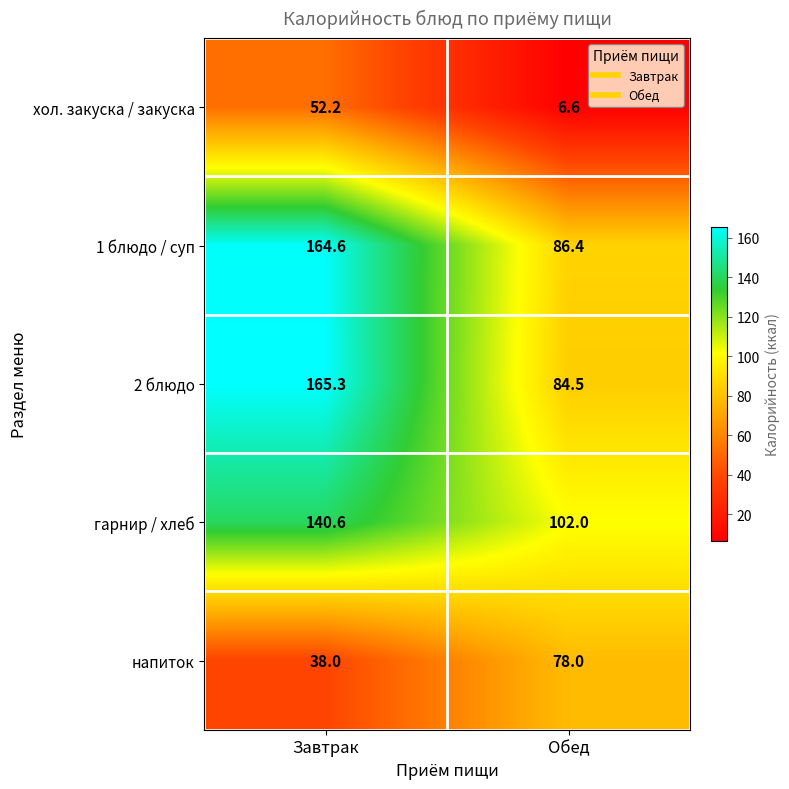

List the series in order of their peak value, highest first.

2 блюдо, 1 блюдо / суп, гарнир / хлеб, напиток, хол. закуска / закуска